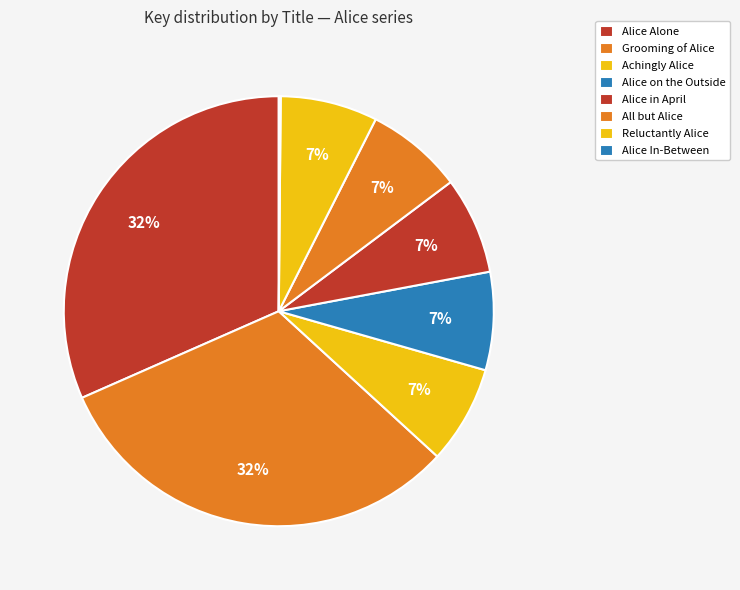

How many segments does this pie chart have?

8